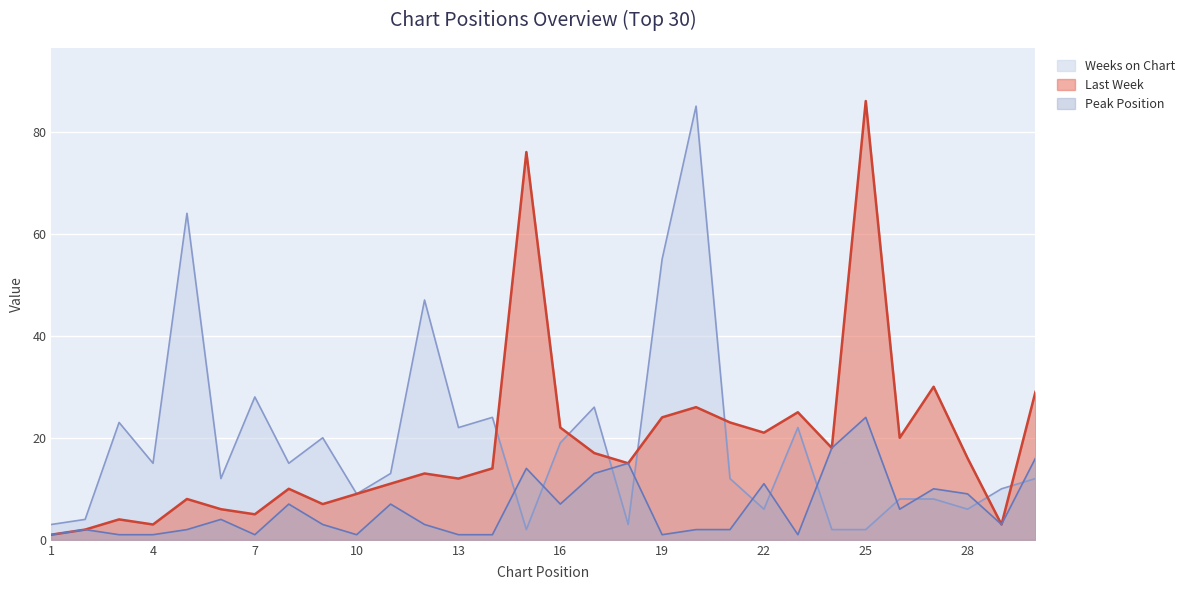

Which category has the highest value in the Last Week series?

25